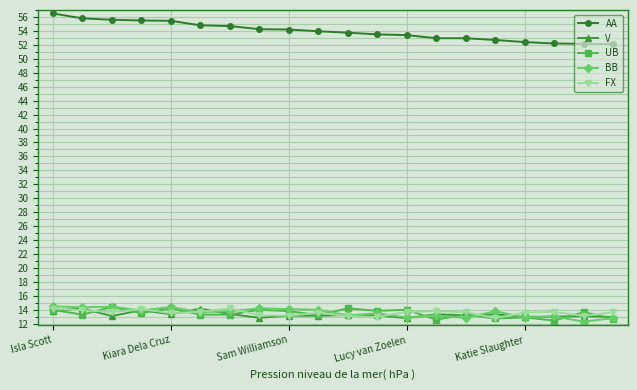

True or false: AA and UB intersect in this chart.

False